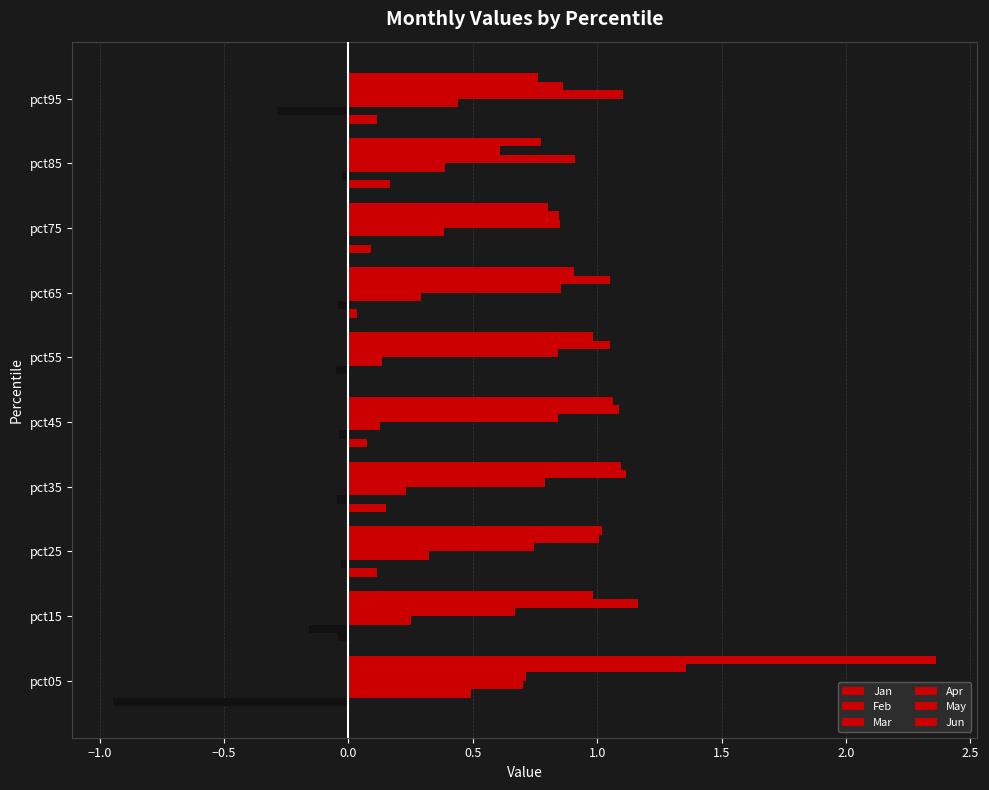

Between pct95 and pct85, which is larger?

pct95